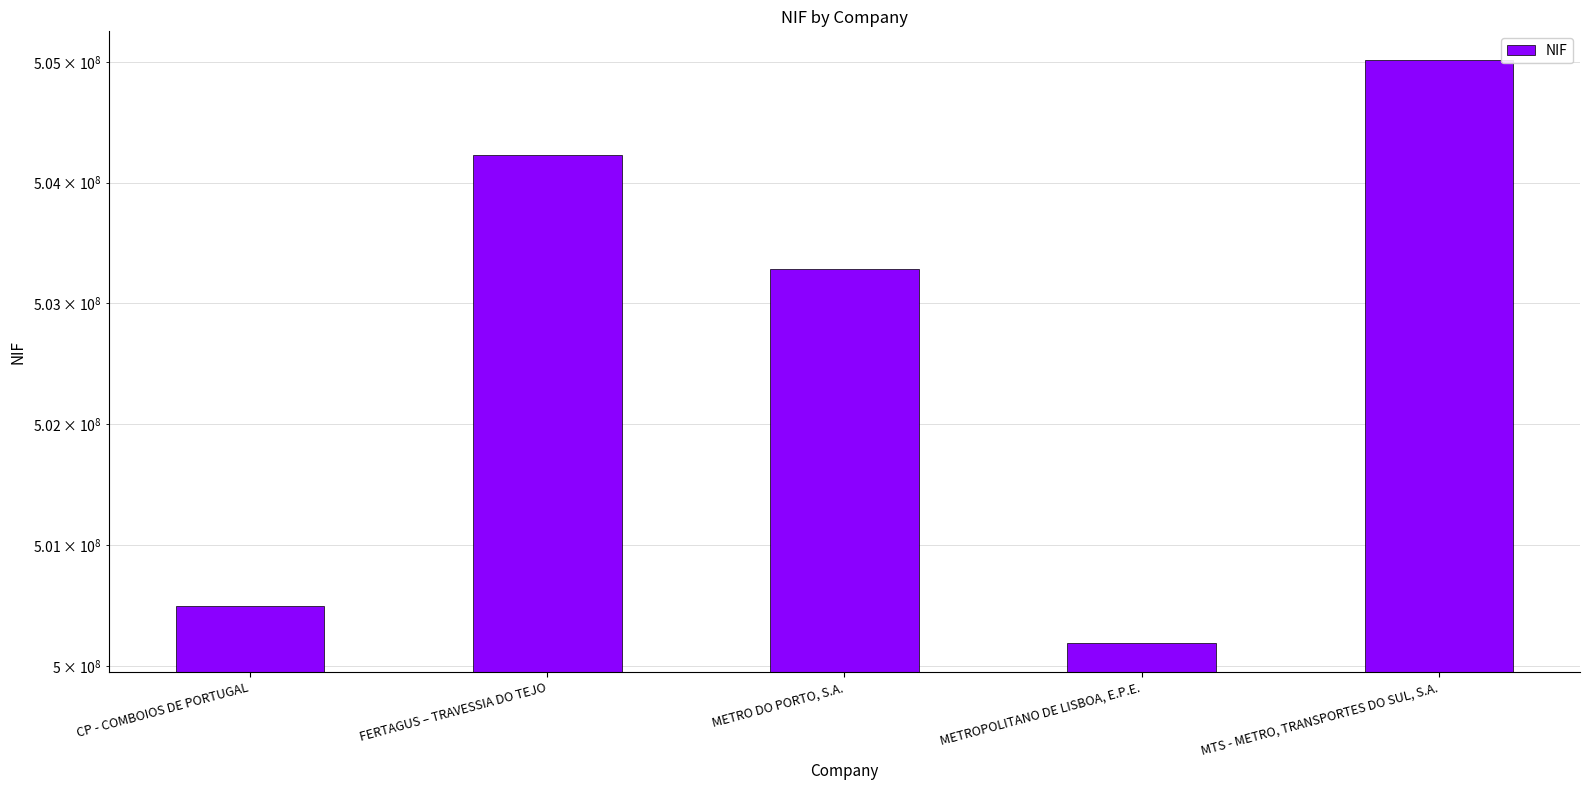

What is the greatest value displayed?

505014971